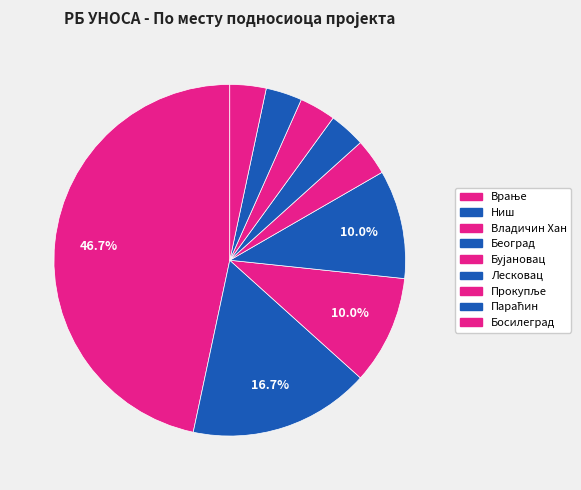

How many segments does this pie chart have?

9